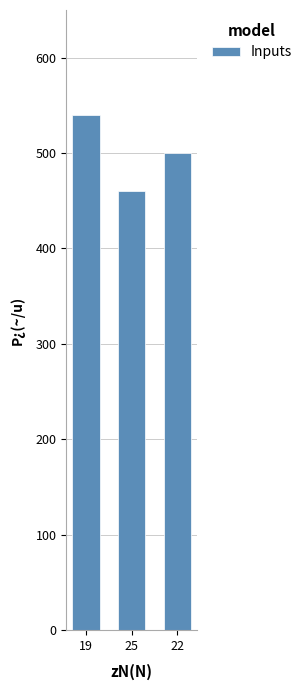

What is the difference between the values at 25 and 22?

40